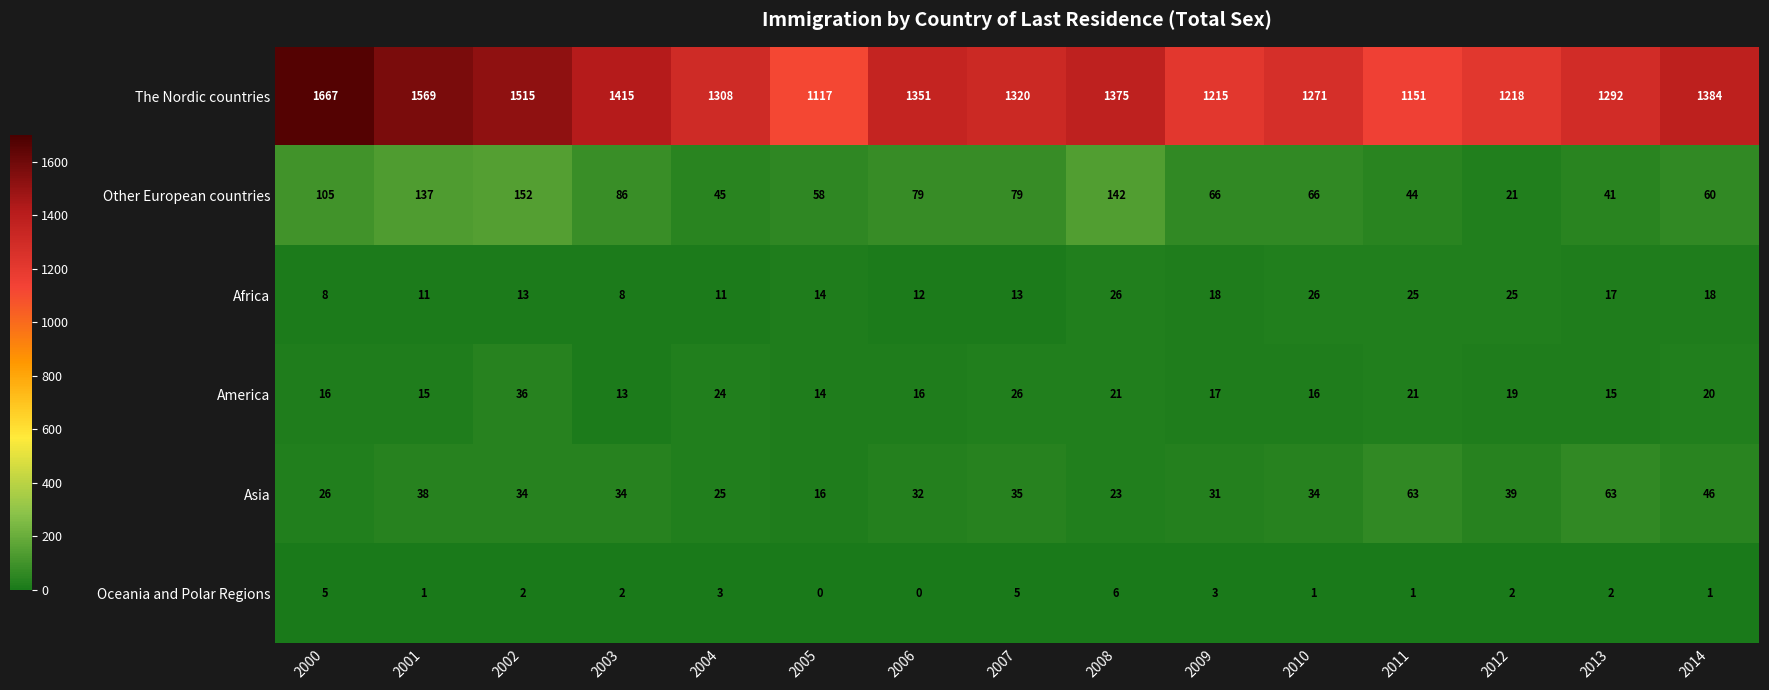

What is the greatest value displayed?

1667